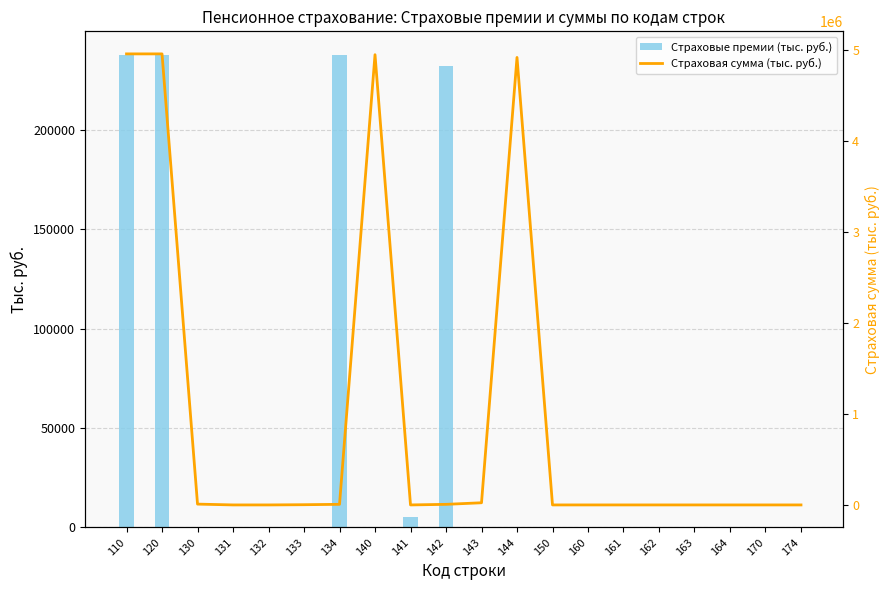

Reading left to right, what are all the values shown in this chart?

Страховые премии (тыс. руб.): 110=237591.4	120=237591.4	130=0.0	131=0.0	132=0.0	133=0.0	134=237591.4	140=284.8	141=5482.3	142=231824.4	143=0.0	144=0.0	150=0.0	160=0.0	161=0.0	162=0.0	163=0.0	164=0.0	170=0.0	174=0.0
Страховая сумма (тыс. руб.): 110=4960721.7	120=4960721.7	130=8987.2	131=0.0	132=0.0	133=2441.0	134=6546.1	140=4951734.5	141=0.0	142=6358.2	143=23790.1	144=4921586.2	150=0.0	160=0.0	161=0.0	162=0.0	163=0.0	164=0.0	170=0.0	174=0.0